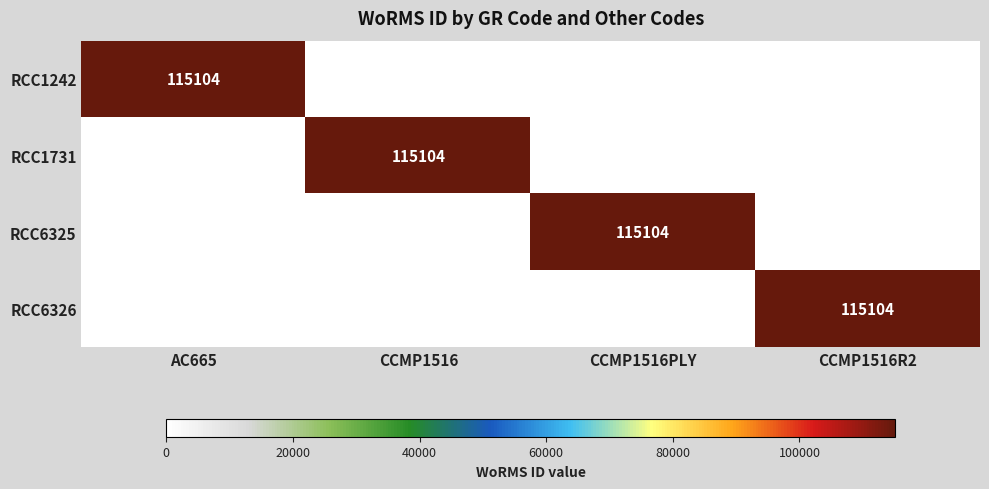

The value of RCC1242 at AC665 is 115104. True or false?

True